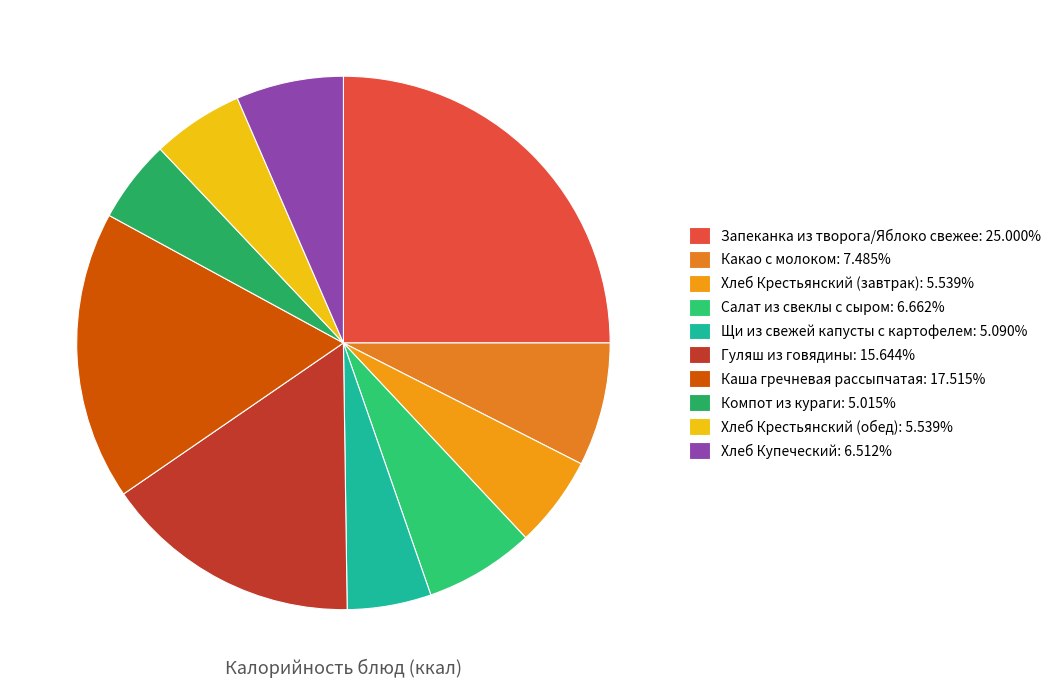

Is it true that Хлеб Купеческий is 1% of the pie?

False